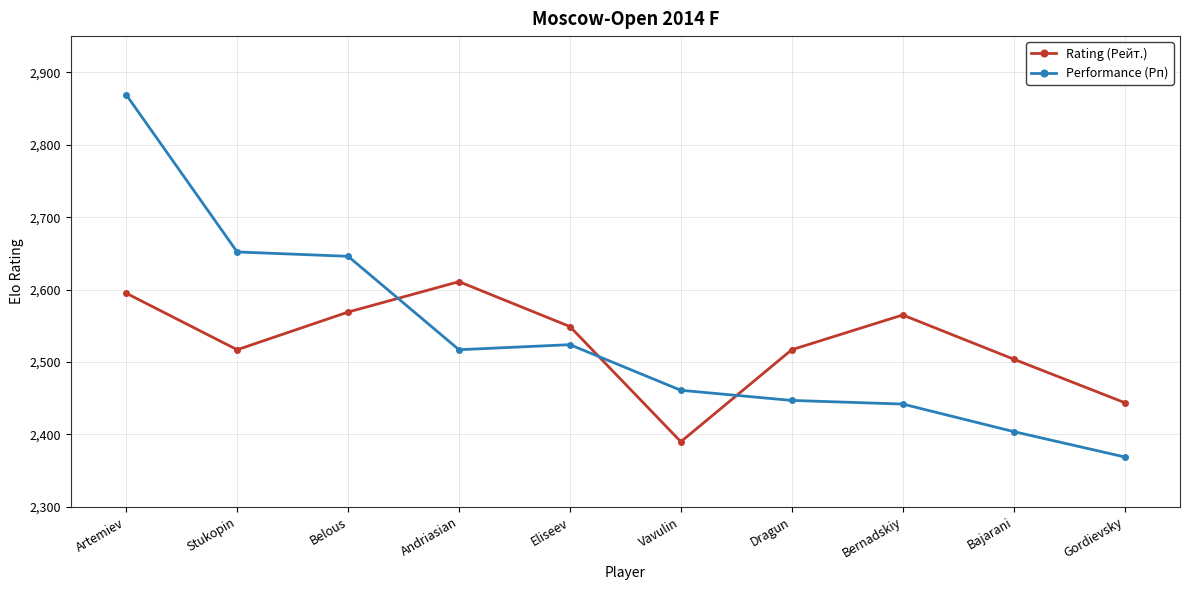

At which label does Performance (Рп) first exceed 2517?

Artemiev